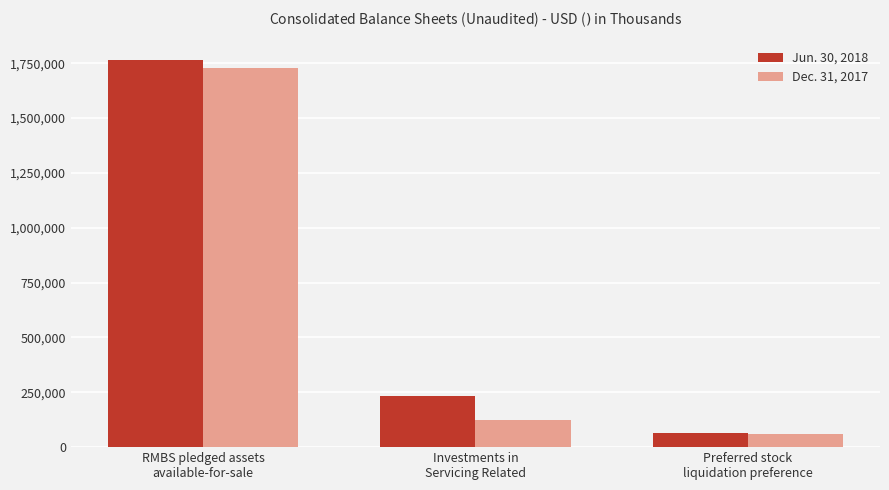

Reading right to left, extract all data points from this chart.

Jun. 30, 2018: 64205	231548	1765246
Dec. 31, 2017: 60000	122806	1728564